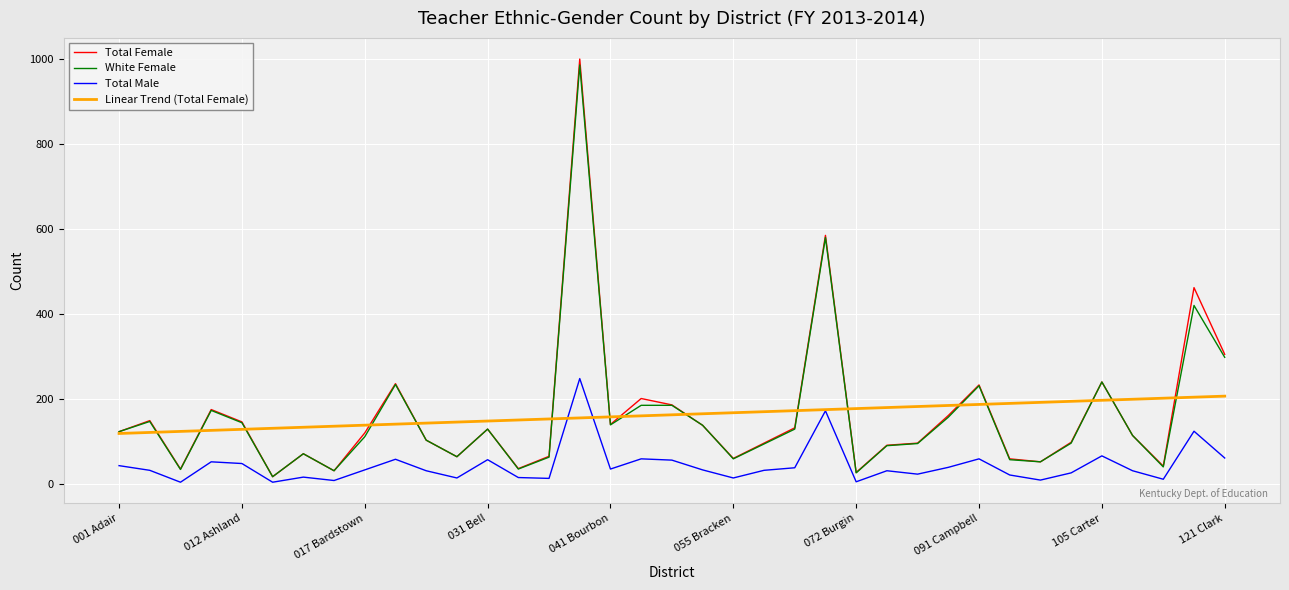

True or false: Total Male and White Female cross at least once.

False